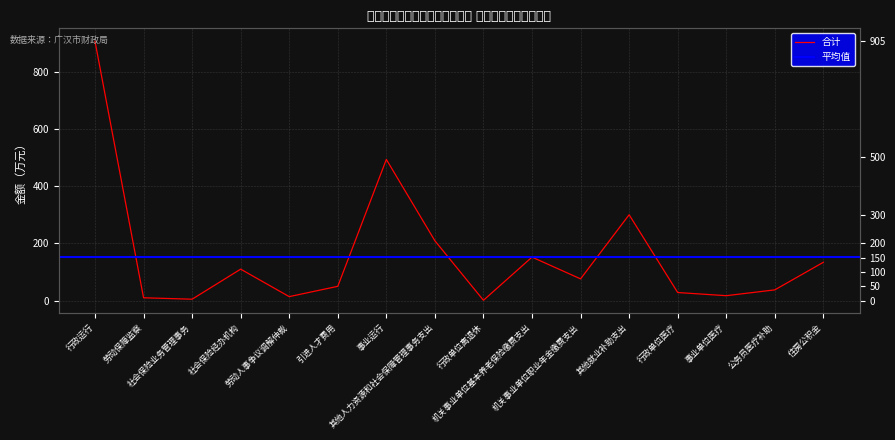

What is the value of the 6th point from the left?

50.0